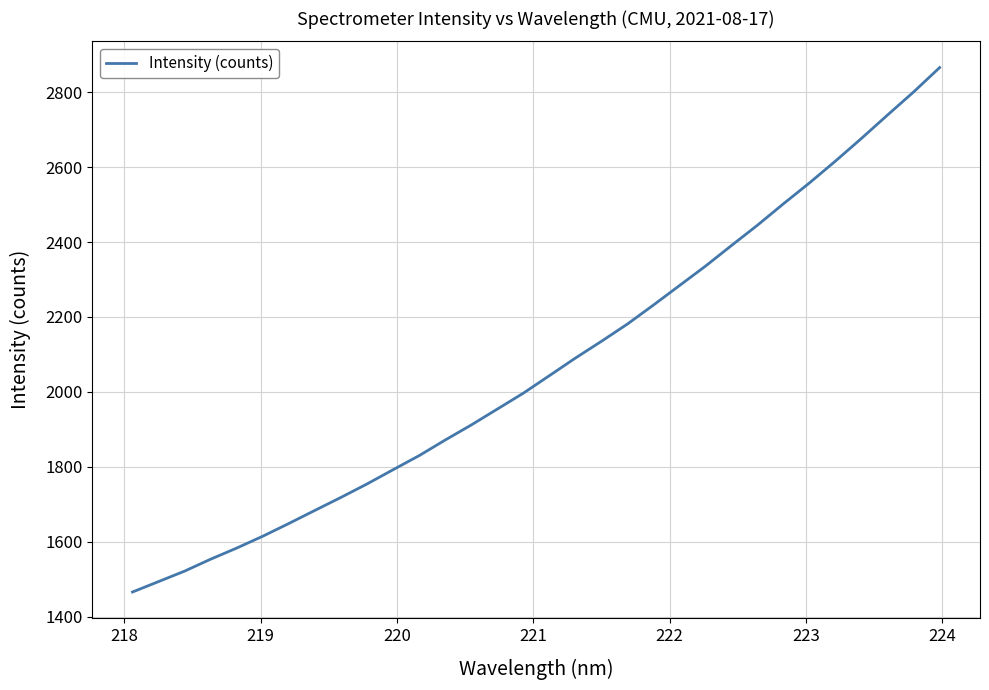

What is the maximum value shown in the chart?

2866.1